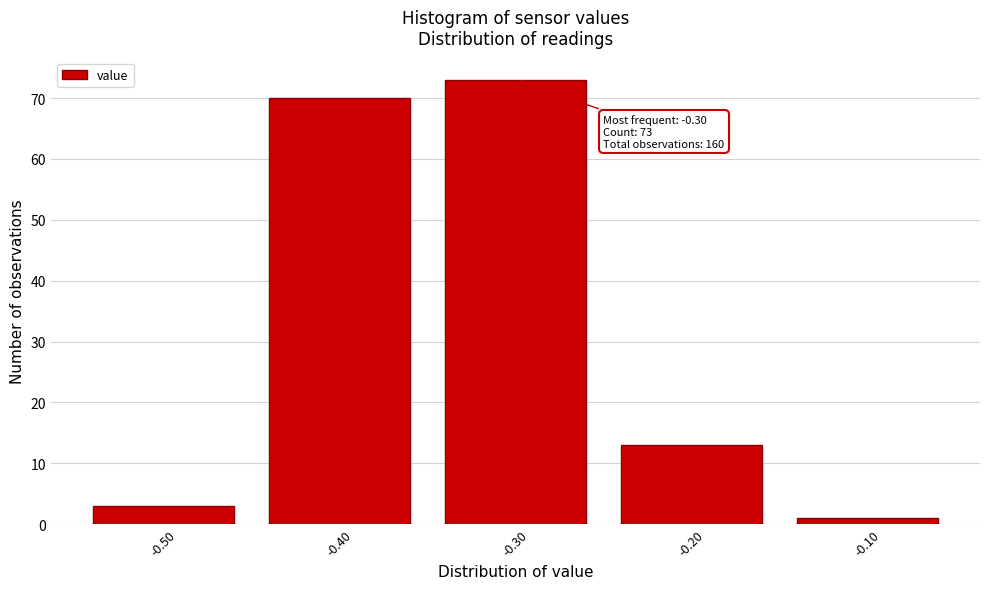

Reading left to right, what are all the values shown in this chart?

3	70	73	13	1